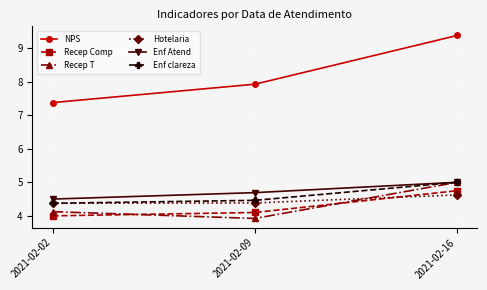

The value of NPS at 2021-02-16 is 15.0. True or false?

False